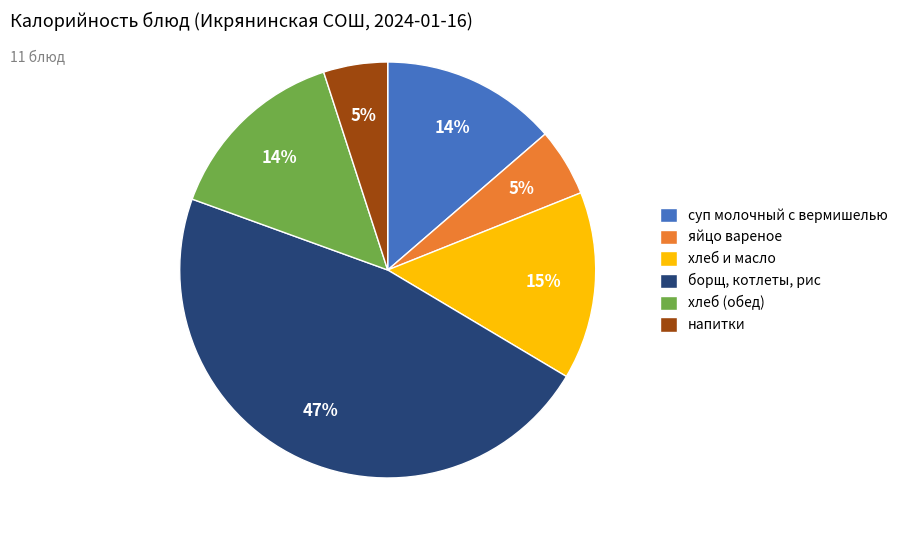

Is there any slice that represents more than half of the pie?

No